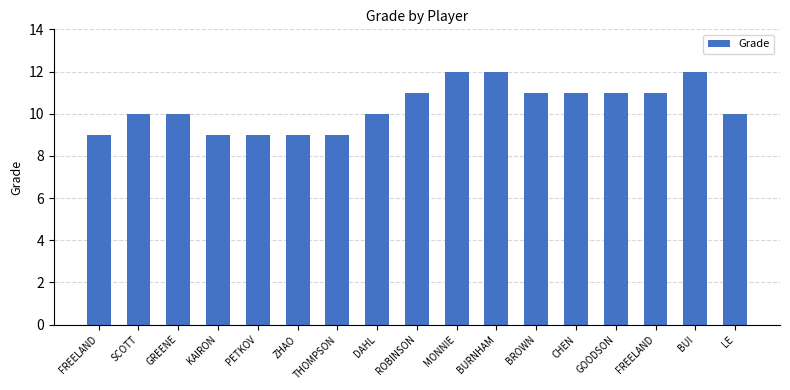

Does the chart contain any negative values?

No